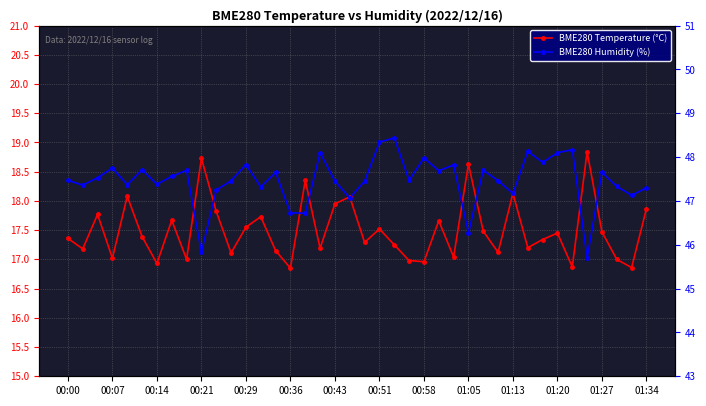

True or false: BME280 Temperature (°C) has more than 1 points higher than both neighbors.

True